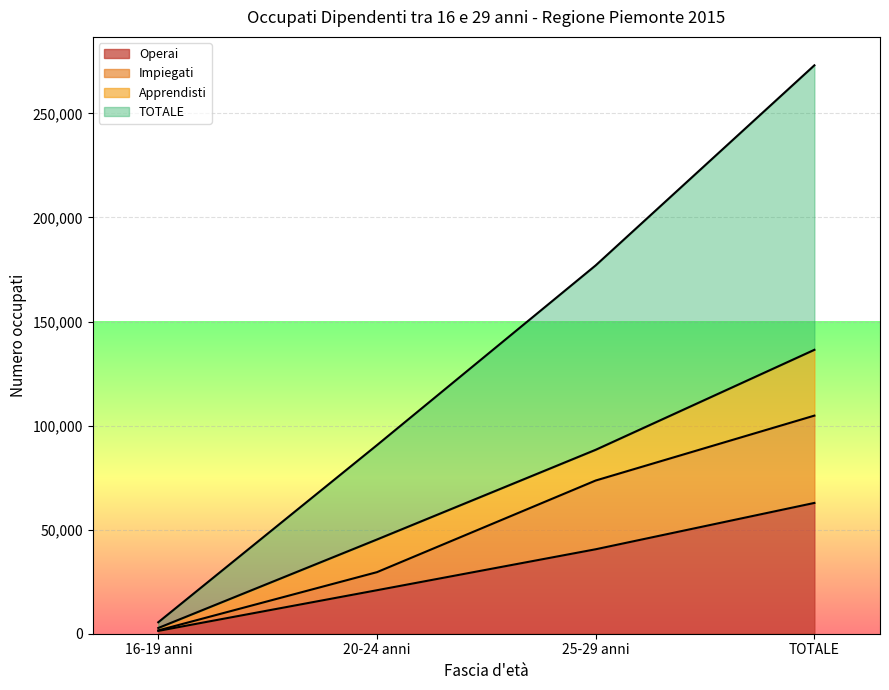

True or false: Impiegati has a value of 29585 at 20-24 anni.

True